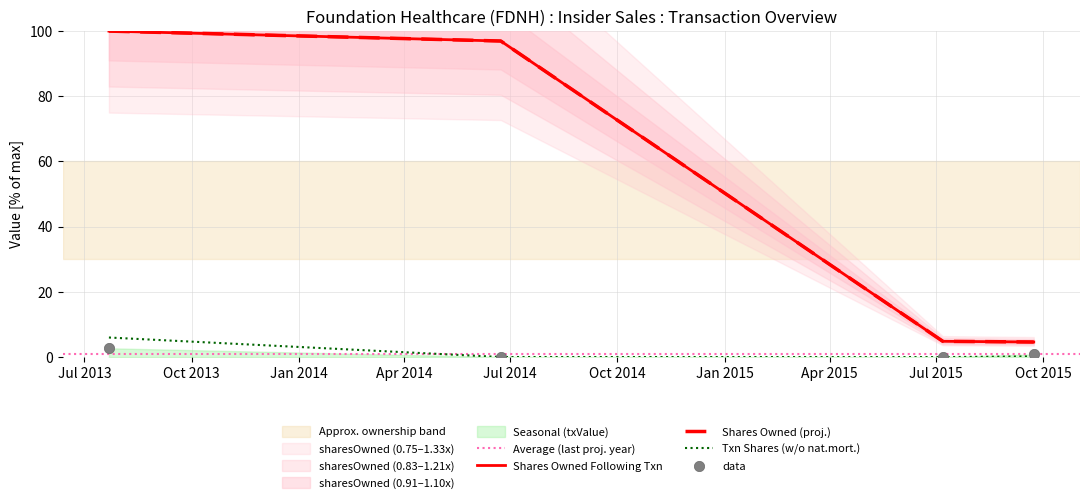

Which series contains the highest Y value?

sharesOwnedFollowingTransaction